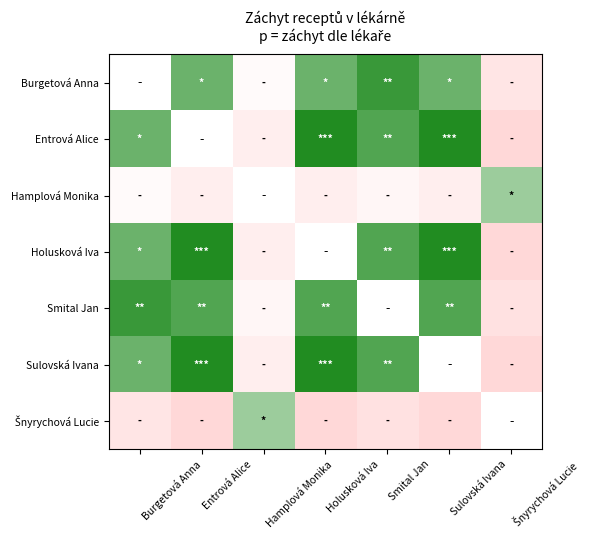

At which label does Burgetová Anna reach its minimum?

Burgetová Anna